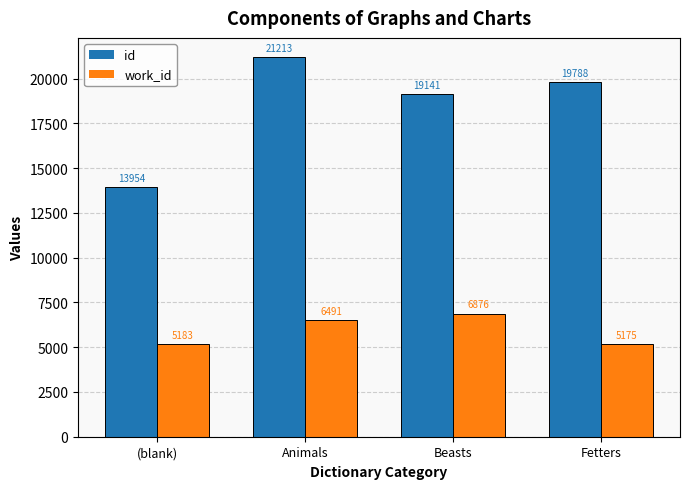

At which label is work_id closest to 6025?

Animals